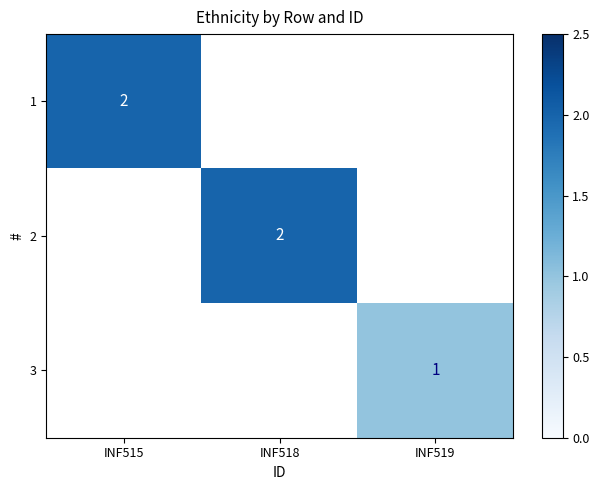

Is it true that 2 equals 0.4 at INF518?

False